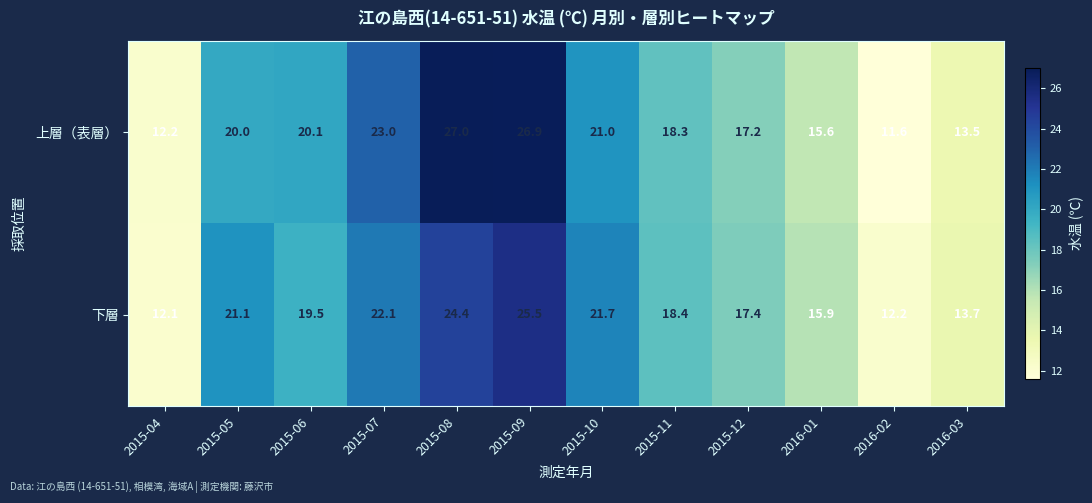

What is the difference between the 下層 values at 2016-03 and 2015-05?

7.4